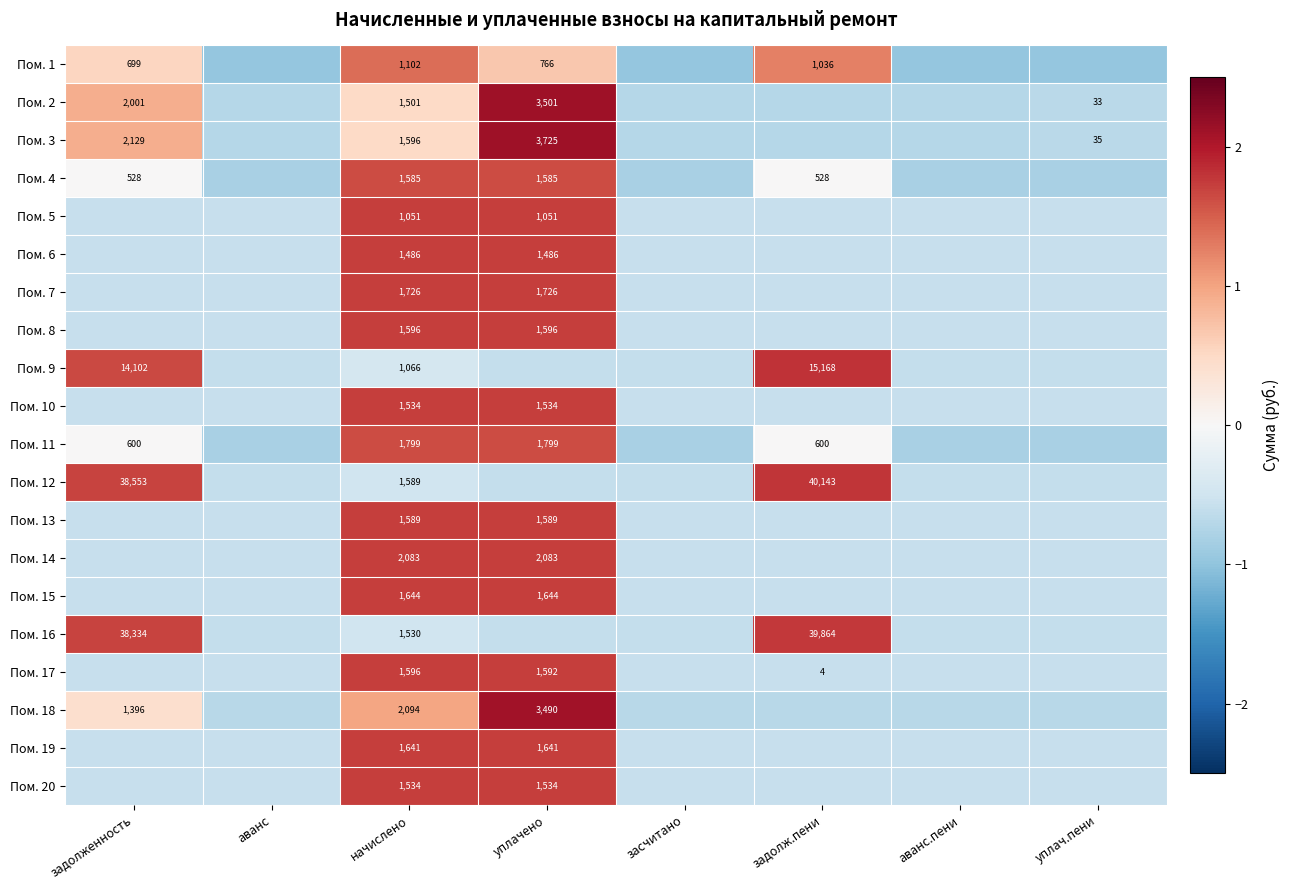

Where does the Пом. 6 series first go above 0?

начислено